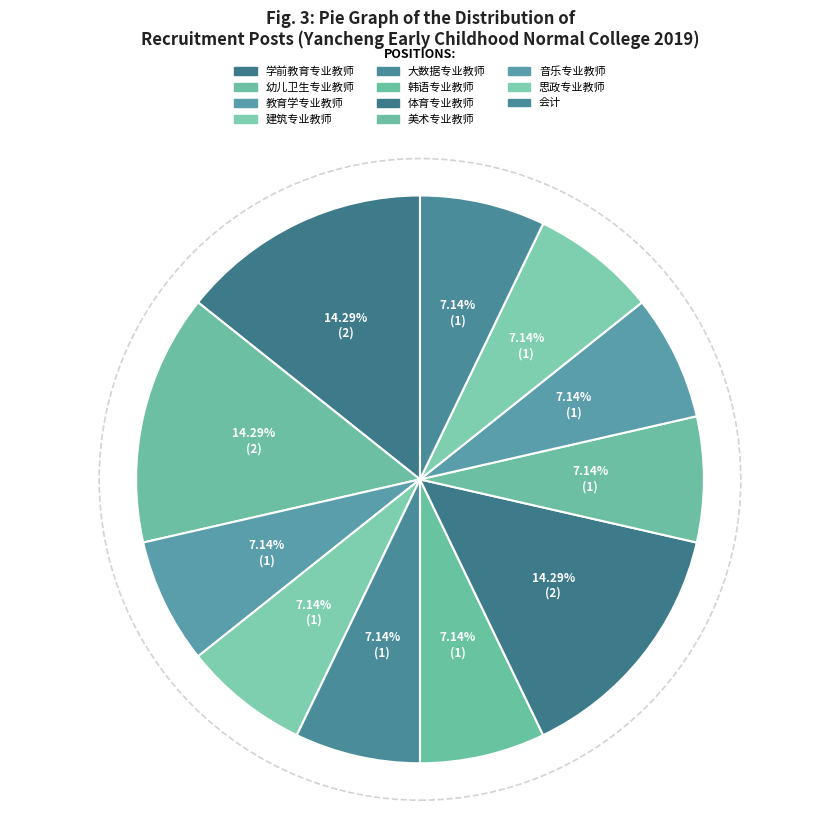

Does 体育专业教师 represent more than half of the total?

No